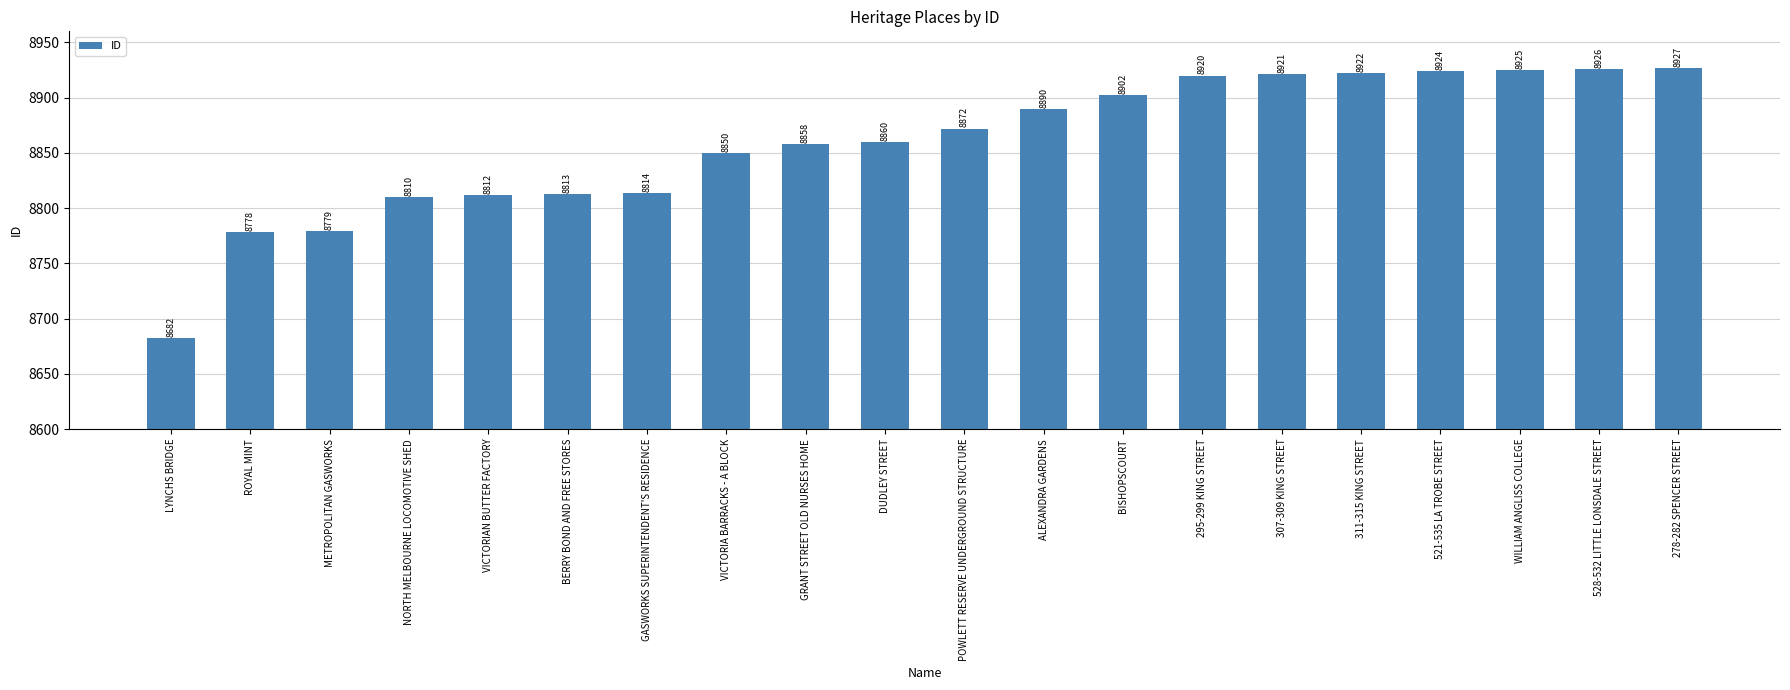

What is the minimum value shown in the chart?

8682